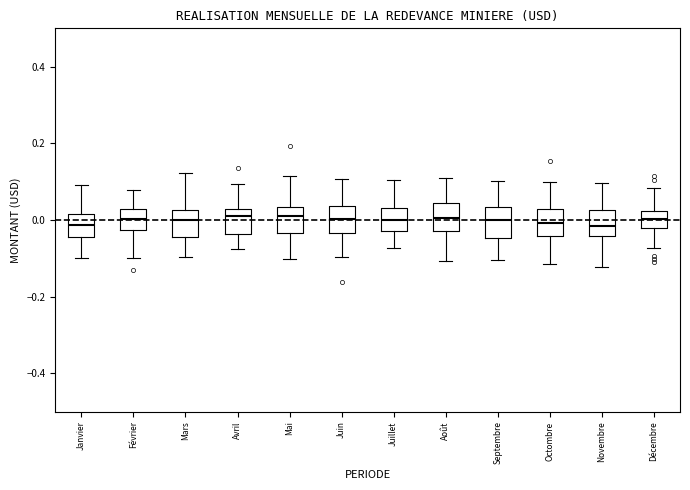

Reading left to right, transcribe this box plot: for each box, give where its median line is, the range the box spans, and where its two whiskers end, as read against the y-axis. The values are not printed on the chart, so give them approximately, as read against the axis.

Janvier: median -0.02, box -0.04 to 0.02, whiskers -0.10 to 0.10
Février: median 0.00, box -0.02 to 0.02, whiskers -0.10 to 0.08
Mars: median 0.00, box -0.04 to 0.02, whiskers -0.10 to 0.12
Avril: median 0.00, box -0.04 to 0.02, whiskers -0.08 to 0.10
Mai: median 0.02, box -0.04 to 0.04, whiskers -0.10 to 0.12
Juin: median 0.00, box -0.04 to 0.04, whiskers -0.10 to 0.10
Juillet: median 0.00, box -0.02 to 0.04, whiskers -0.08 to 0.10
Août: median 0.00, box -0.02 to 0.04, whiskers -0.10 to 0.10
Septembre: median 0.00, box -0.04 to 0.04, whiskers -0.10 to 0.10
Octombre: median 0.00, box -0.04 to 0.02, whiskers -0.12 to 0.10
Novembre: median -0.02, box -0.04 to 0.02, whiskers -0.12 to 0.10
Décembre: median 0.00, box -0.02 to 0.02, whiskers -0.08 to 0.08